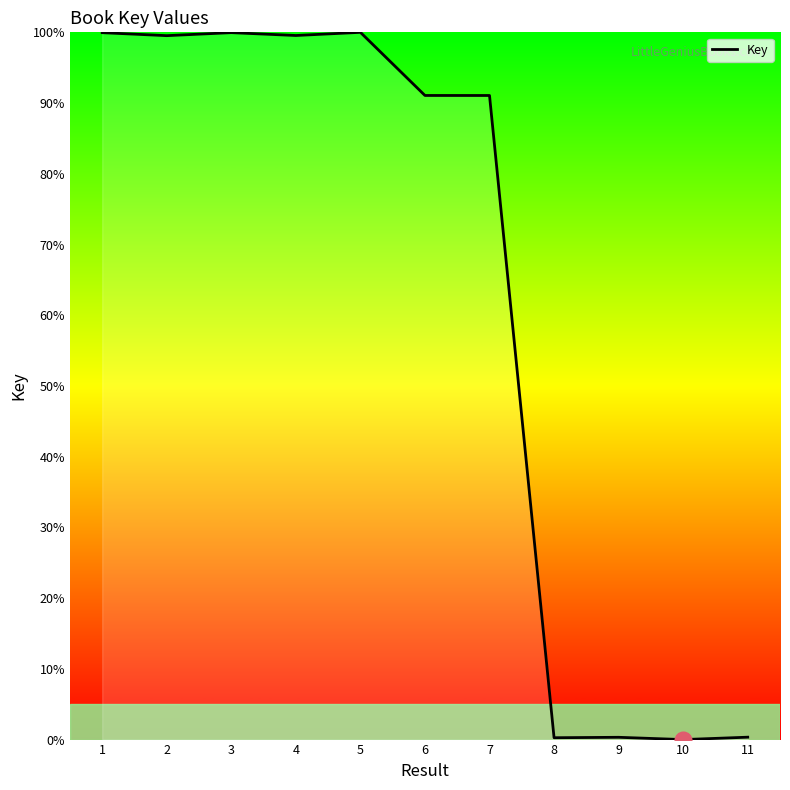

The value at 7 is 152.1. True or false?

False